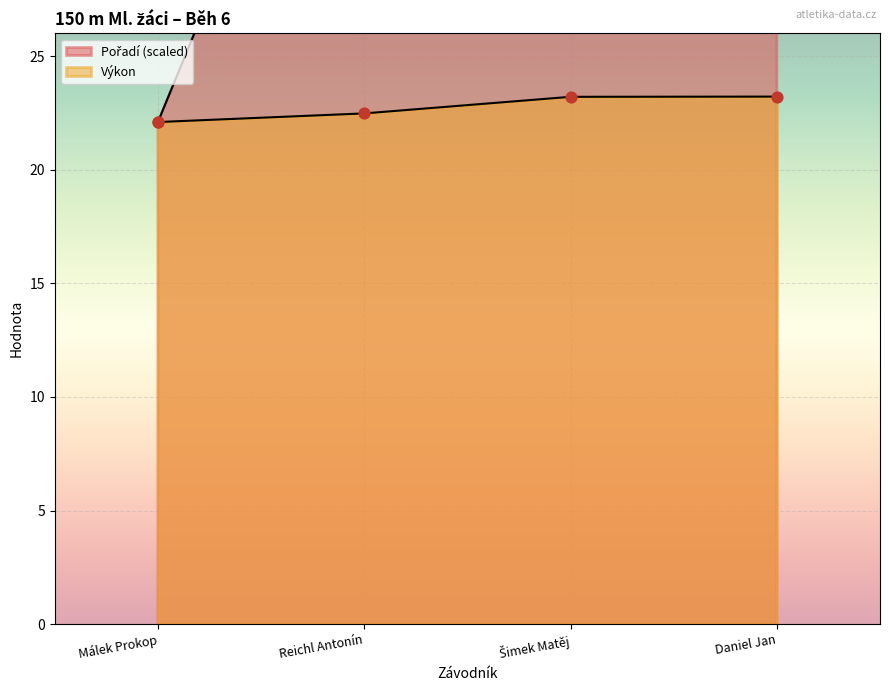

At which category is the sum across all series the highest?

Daniel Jan